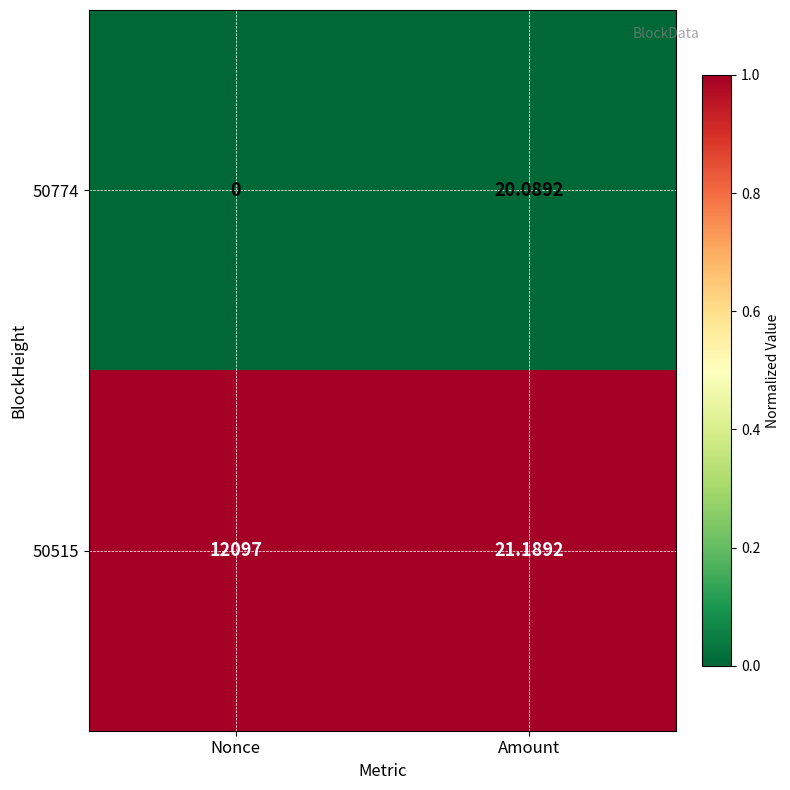

Which category has the highest value across all series?

Nonce